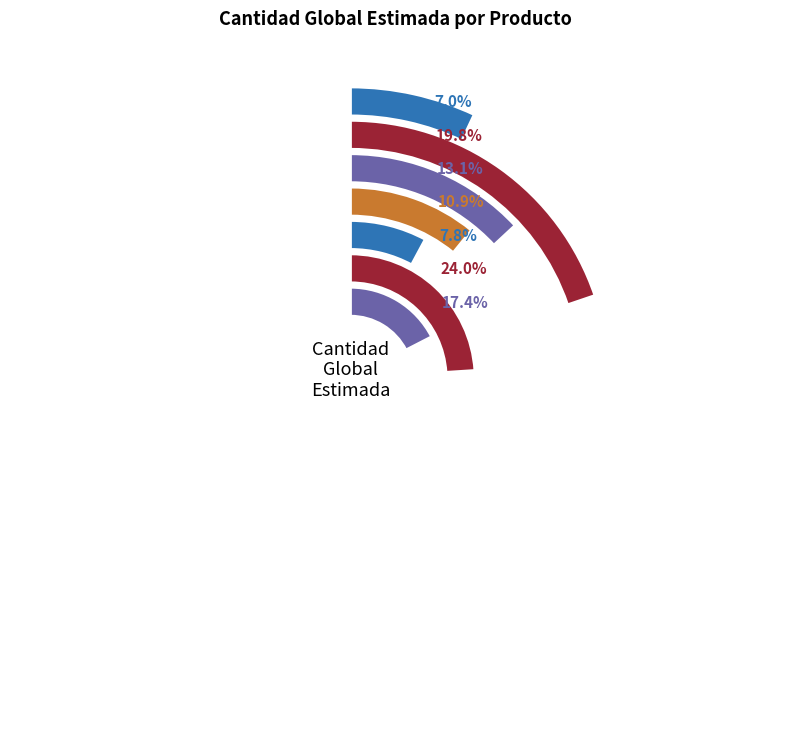

How many slices are in this pie chart?

7